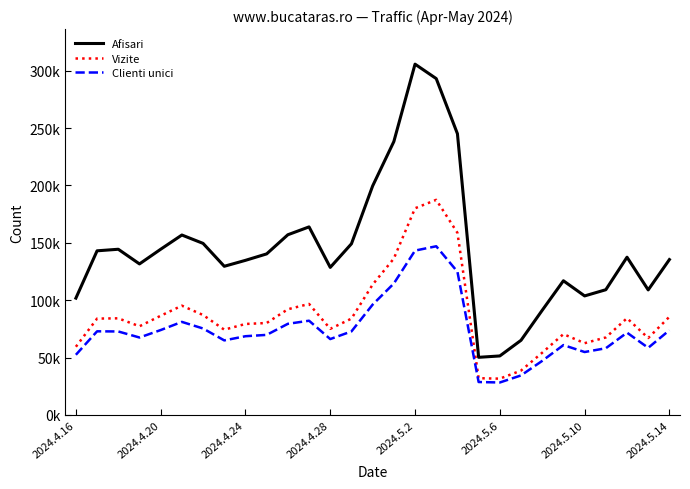

What are all the series names shown in the legend?

Afisari, Vizite, Clienti unici